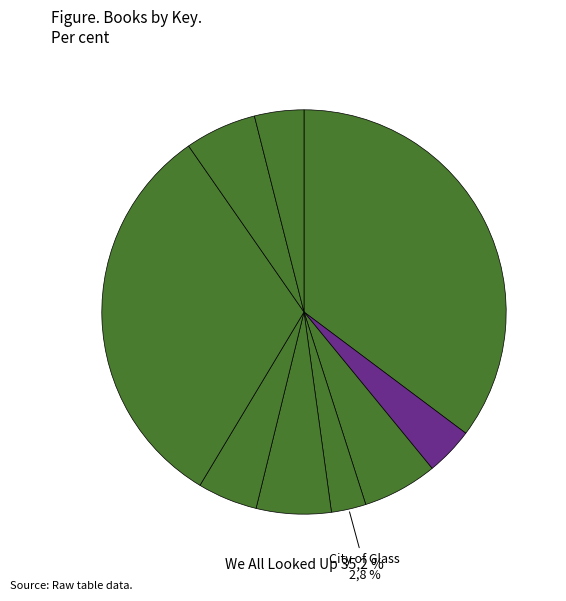

What is the ratio of the value at We All Looked Up to the value at Clockwork Angel?

9.2